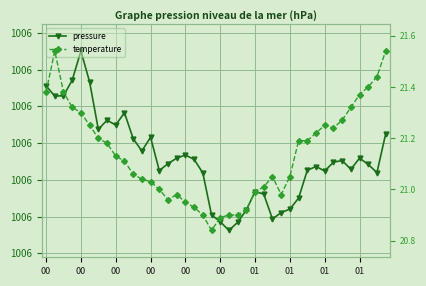

List the series in order of their overall mean, highest first.

pressure, temperature